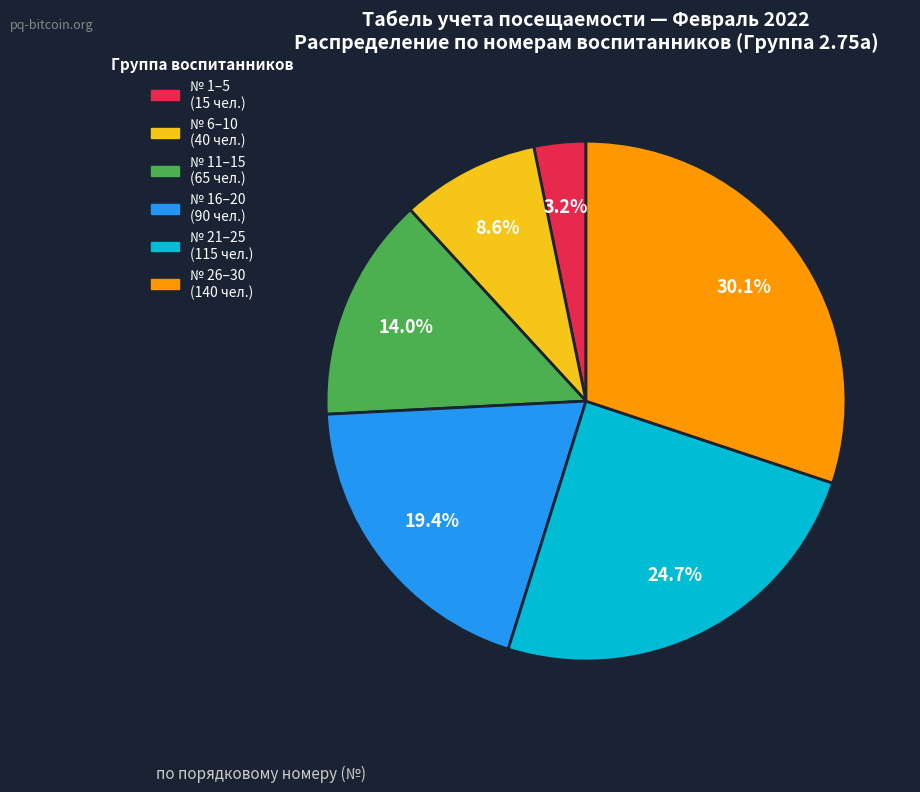

Does any single category account for the majority?

No